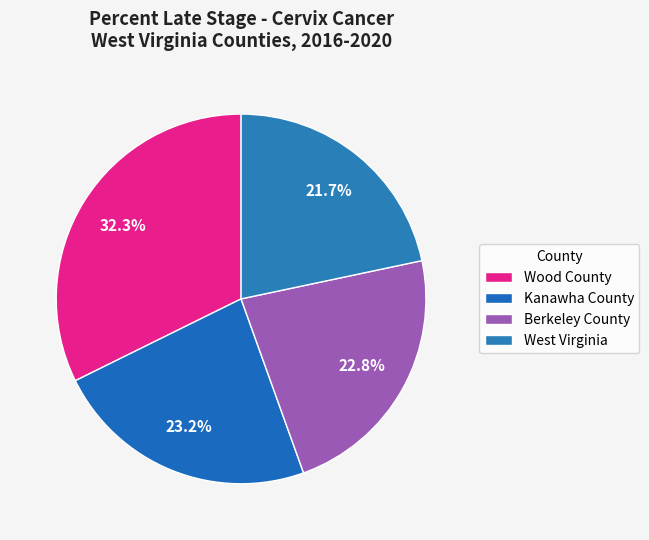

Which category has the biggest portion of the pie?

Wood County